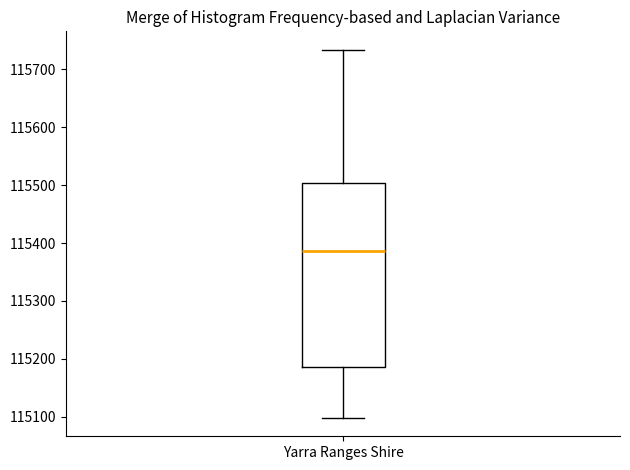

Read this box plot against the y-axis: the position of the median line, the range covered by the box, and the ends of both whiskers. The values are not printed on the chart, so give them approximately, as read against the axis.

median 115390, box 115190 to 115500, whiskers 115100 to 115730